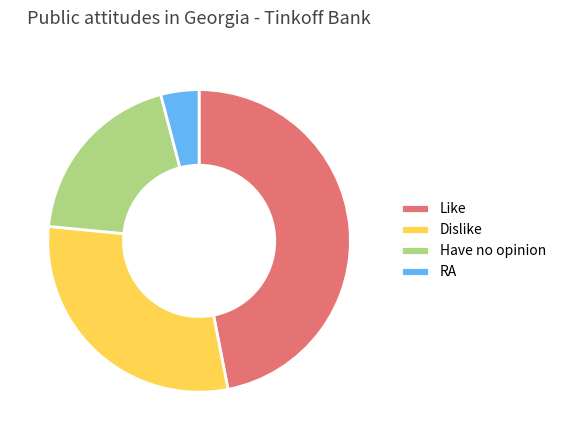

Count the number of slices in the pie.

4